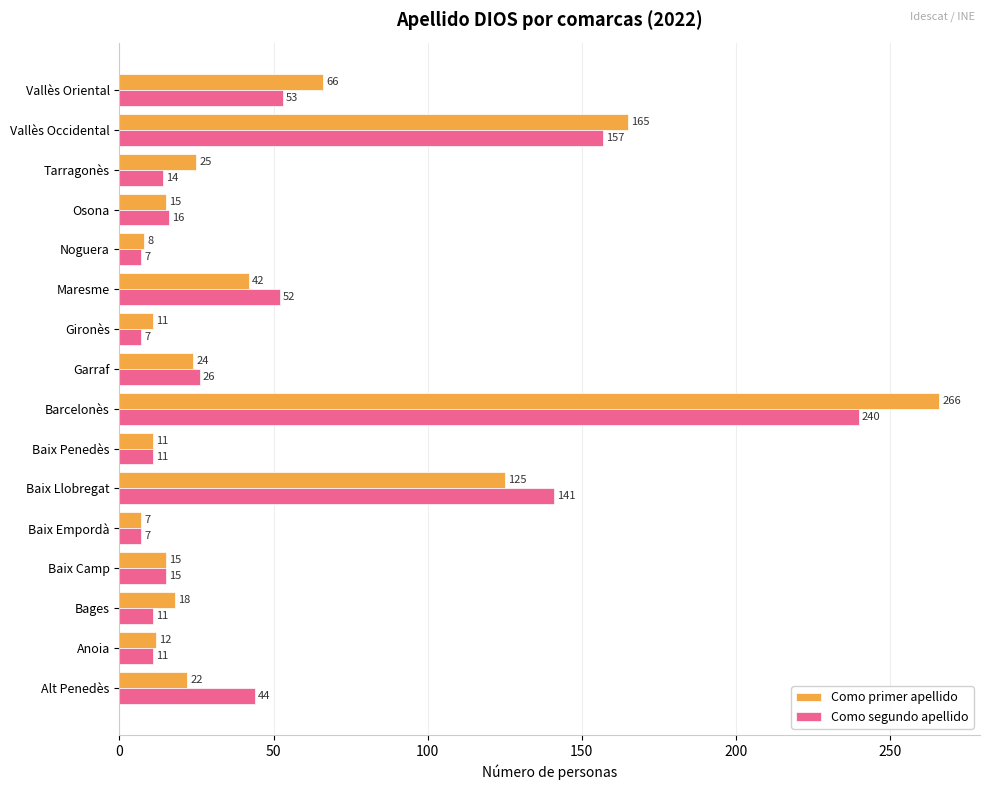

The Como primer apellido series shows 66 at Vallès Oriental. True or false?

True